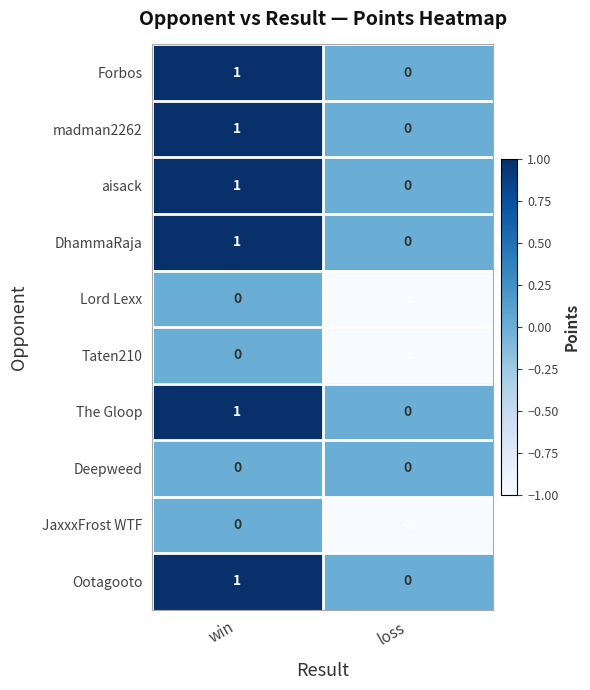

Reading left to right, list all the values displayed in this chart.

Forbos: 1	0
madman2262: 1	0
aisack: 1	0
DhammaRaja: 1	0
Lord Lexx: 0	-1
Taten210: 0	-1
The Gloop: 1	0
Deepweed: 0	0
JaxxxFrost WTF: 0	-1
Ootagooto: 1	0